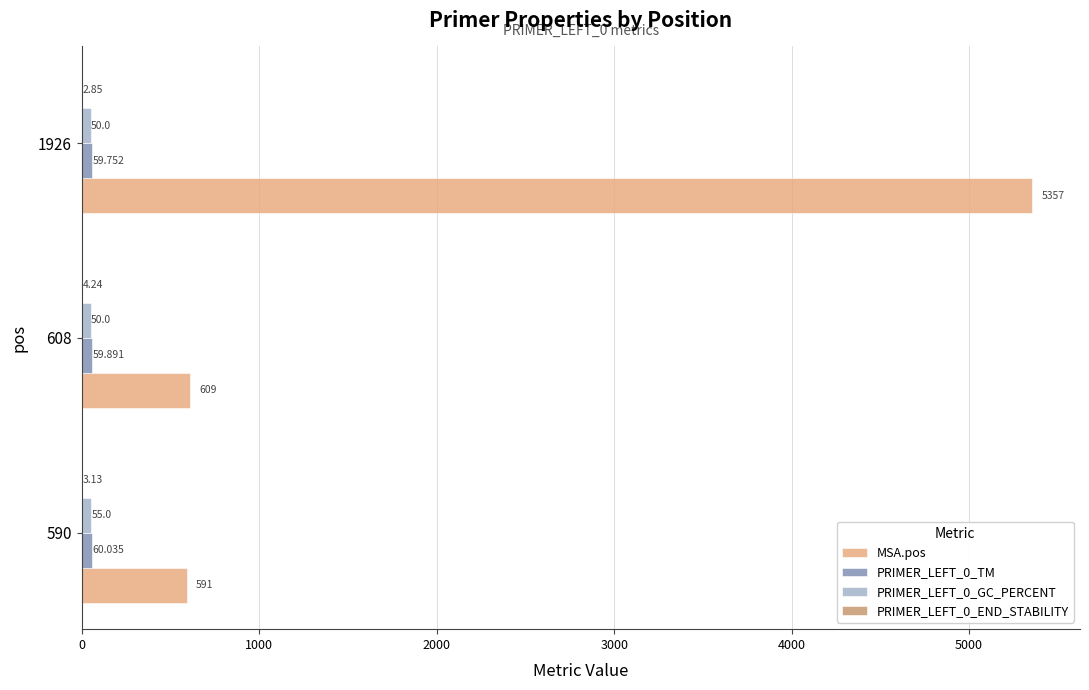

Which series changed the most between 590 and 1926?

MSA.pos